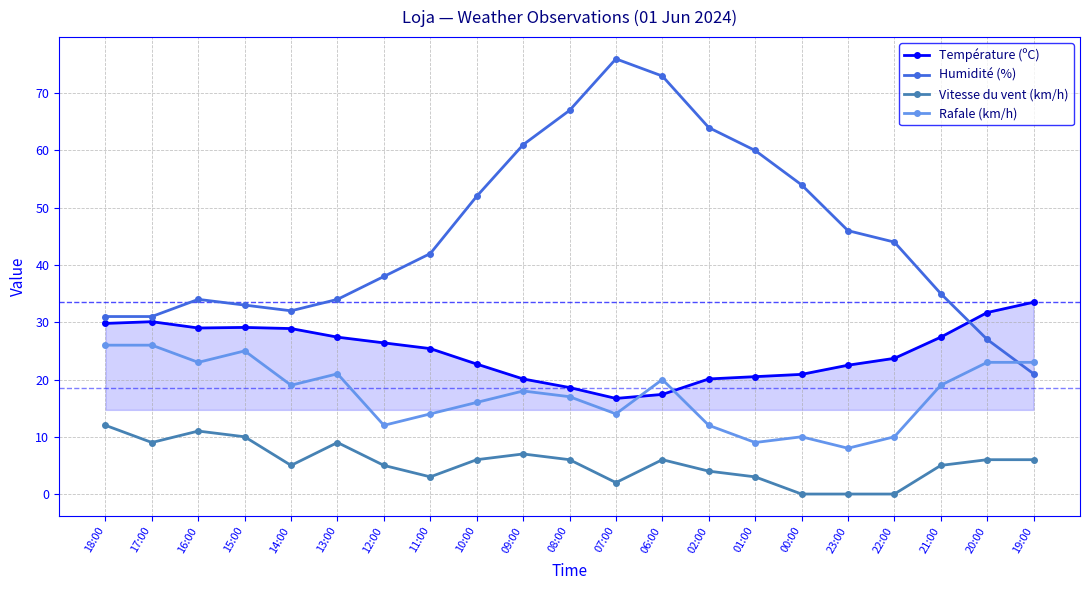

Rank the series by their average value, from highest to lowest.

Humidité (%), Température (ºC), Rafale (km/h), Vitesse du vent (km/h)